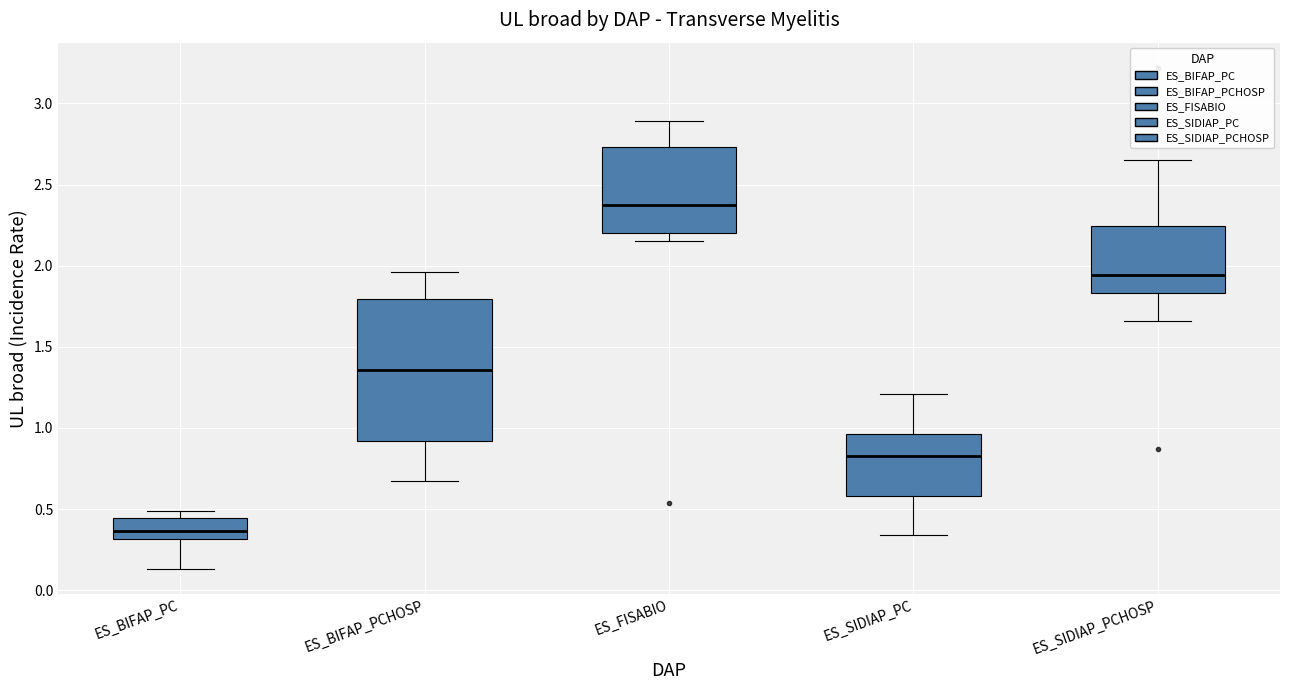

Reading left to right, read every box against the y-axis: the position of its median line, the range the box covers, and the ends of its whiskers. The values are not printed on the chart, so give them approximately, as read against the axis.

ES_BIFAP_PC: median 0.35, box 0.30 to 0.45, whiskers 0.15 to 0.50
ES_BIFAP_PCHOSP: median 1.35, box 0.90 to 1.80, whiskers 0.65 to 1.95
ES_FISABIO: median 2.40, box 2.20 to 2.75, whiskers 2.15 to 2.90
ES_SIDIAP_PC: median 0.85, box 0.60 to 0.95, whiskers 0.35 to 1.20
ES_SIDIAP_PCHOSP: median 1.95, box 1.85 to 2.25, whiskers 1.65 to 2.65